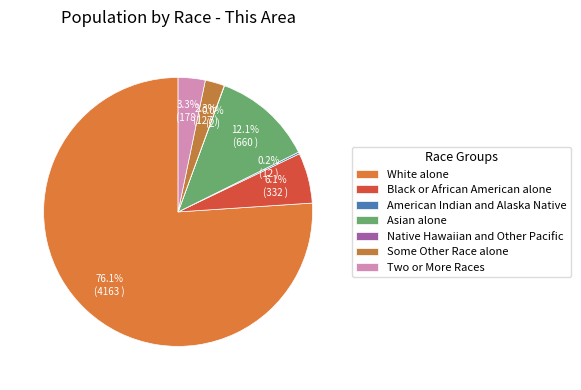

What is the smallest slice in the pie chart?

Native Hawaiian and Other Pacific